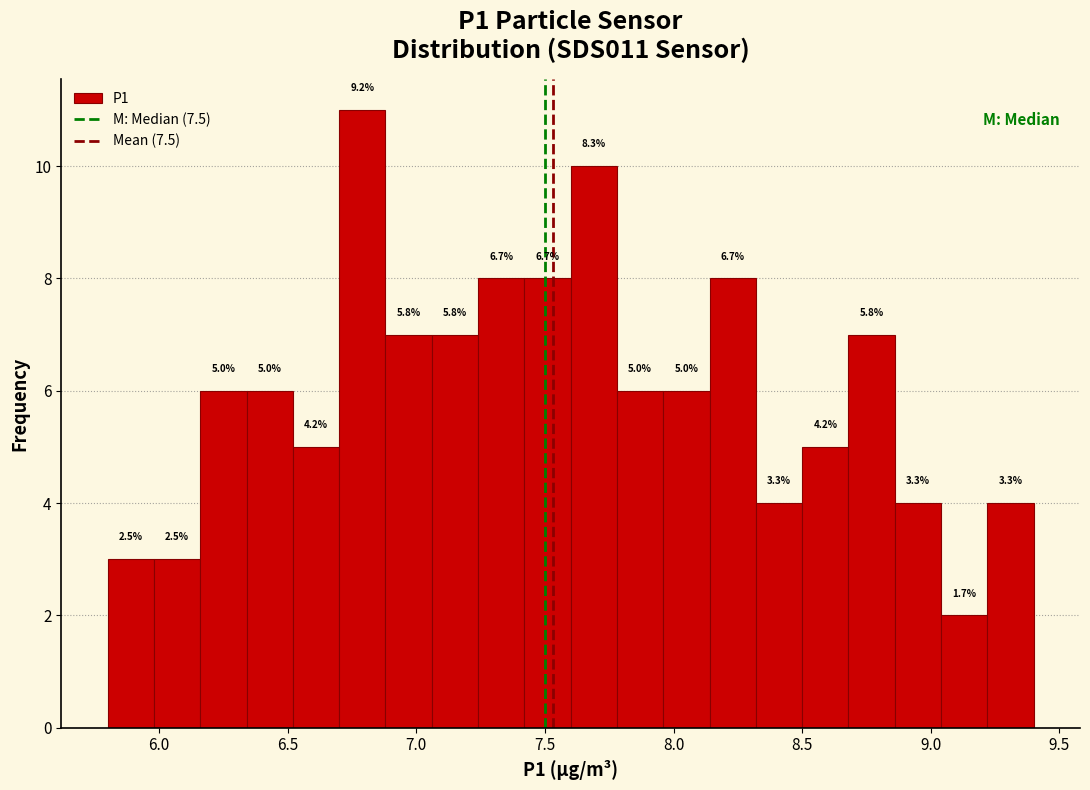

Read against the x-axis, roughly where is the centre of the tallest bar?

6.80